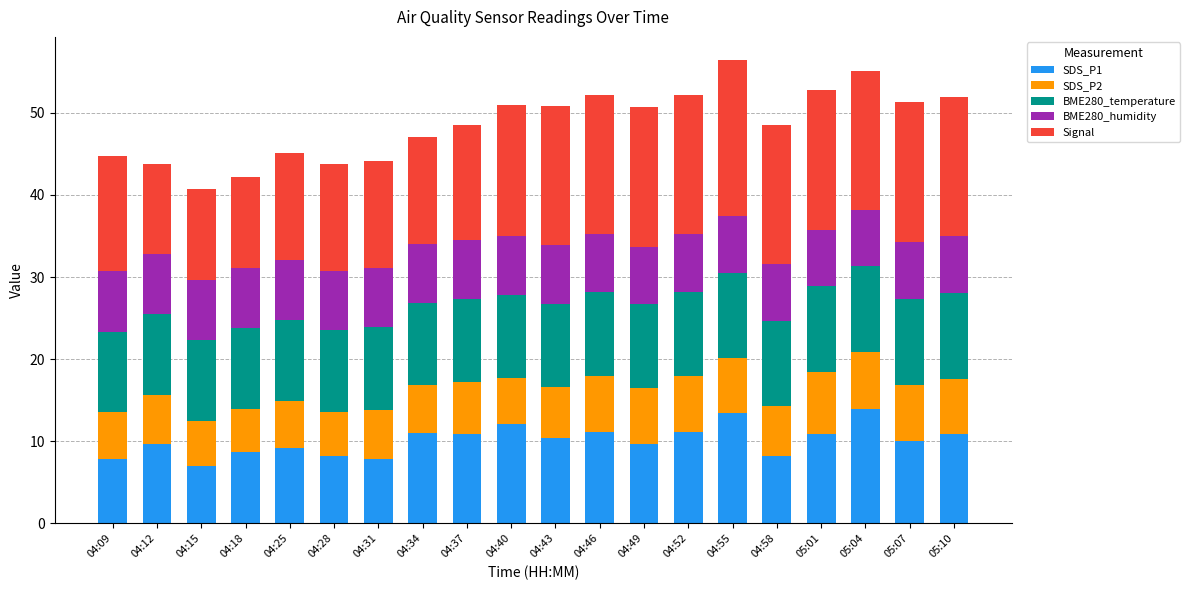

What is the difference between the maximum and minimum values in the SDS_P1 series?

7.0